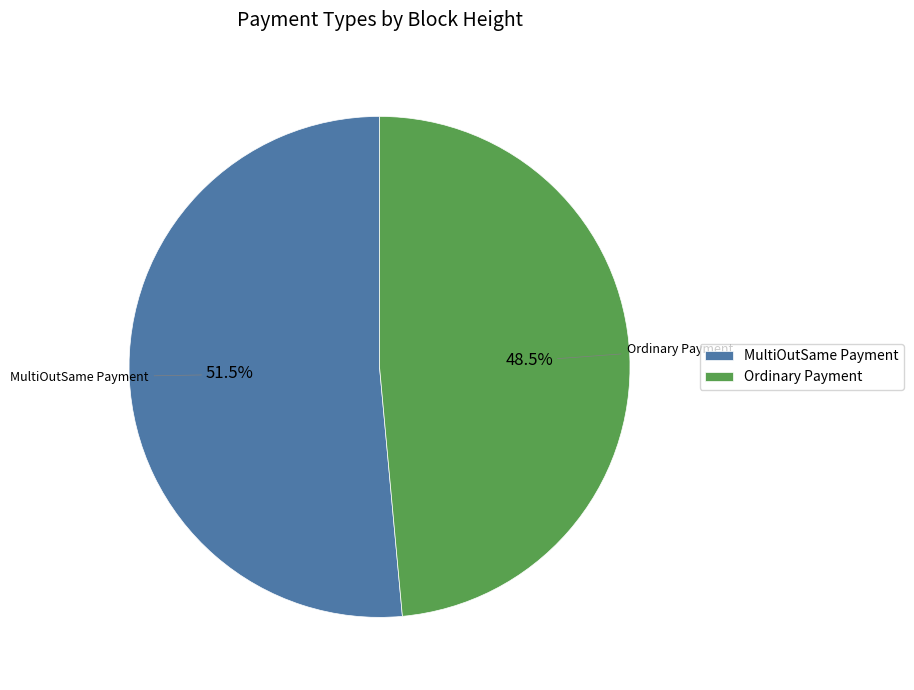

Count the number of slices in the pie.

2